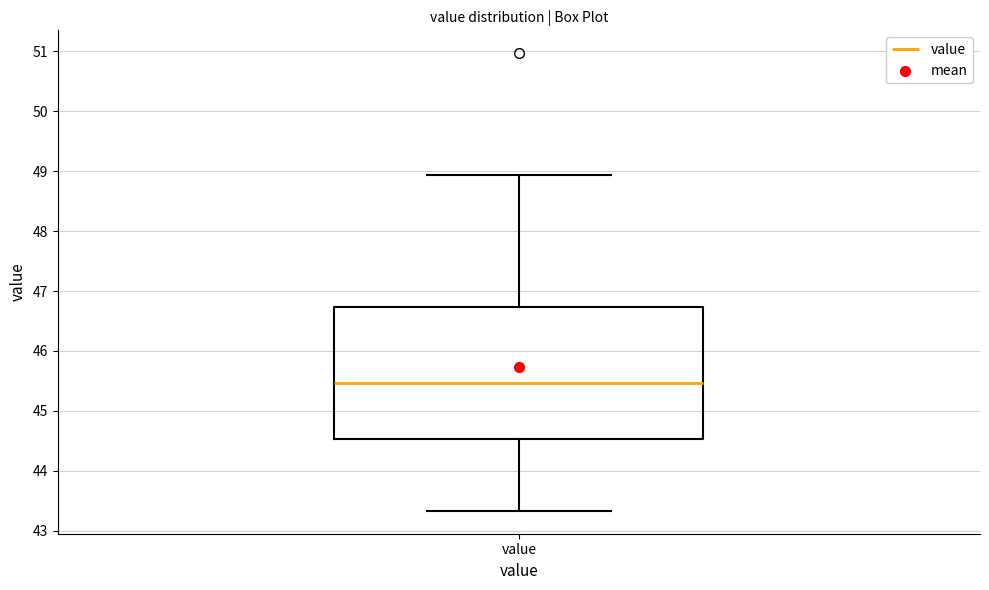

Where does the upper whisker of the box for value end on the y-axis? The values are not printed on the chart, so give them approximately, as read against the axis.

48.9